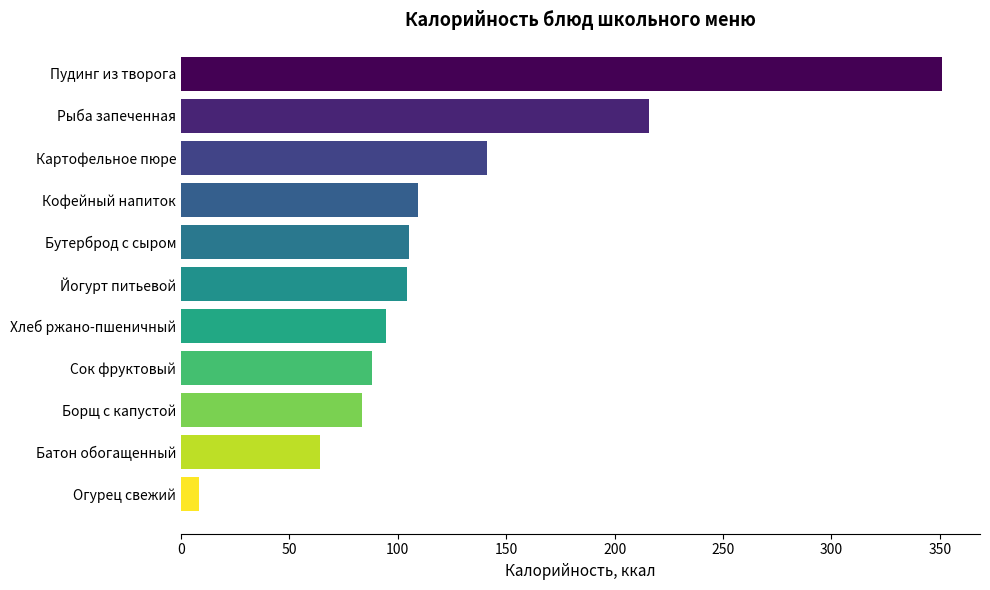

Which category has the lowest value across all series?

Огурец свежий